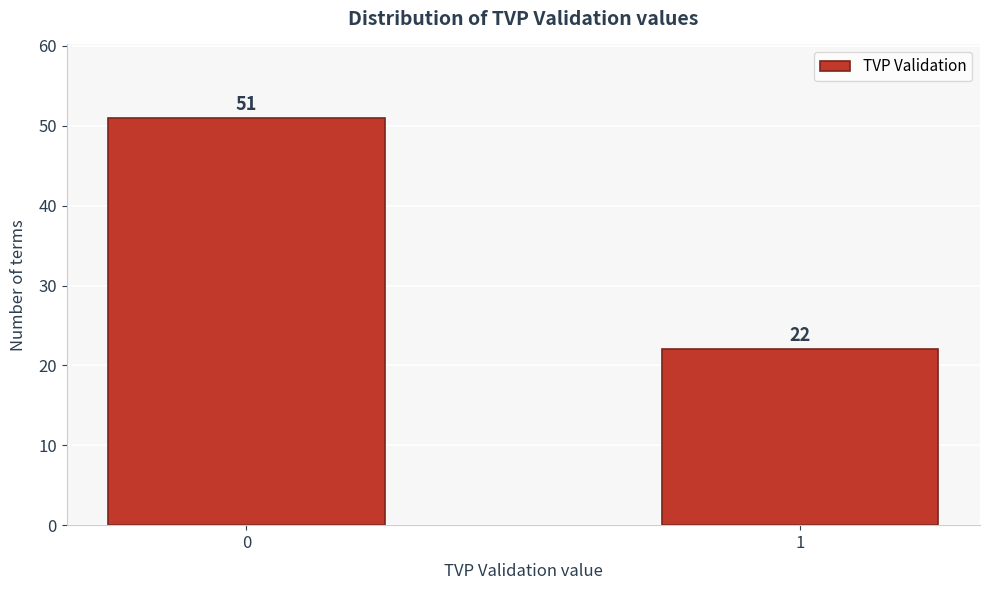

Reading right to left, extract all data points from this chart.

1=22	0=51